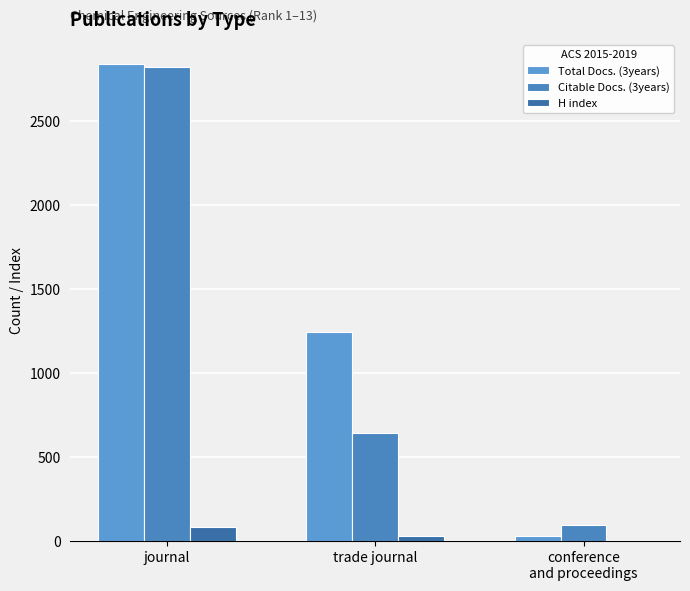

How many distinct data groups are displayed?

3